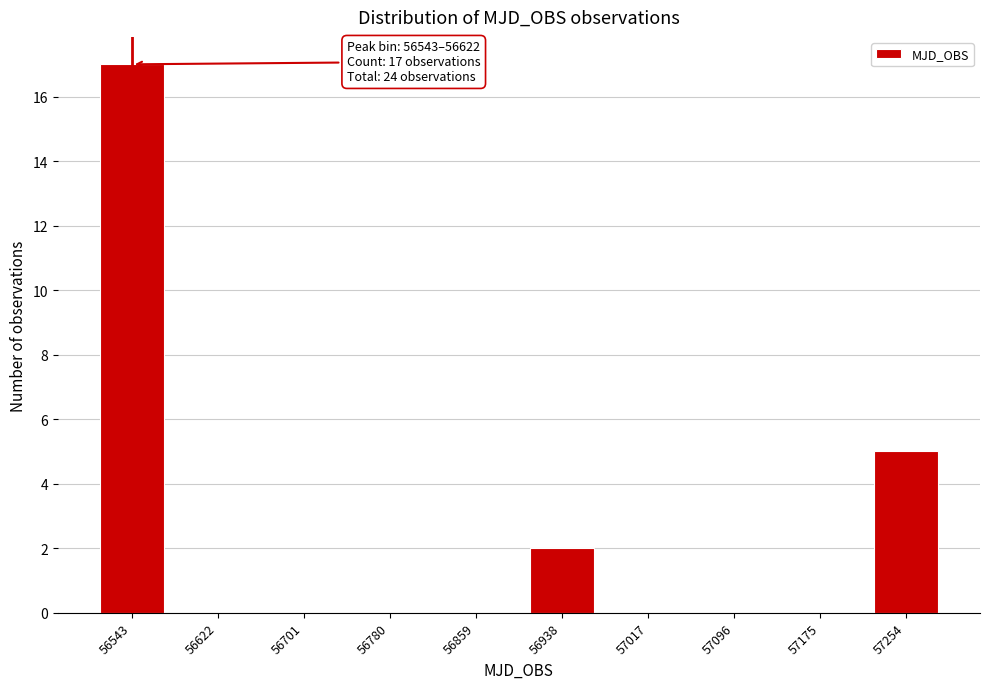

Reading left to right, what are all the values shown in this chart?

56543=17	56622=0	56701=0	56780=0	56859=0	56938=2	57017=0	57096=0	57175=0	57254=5